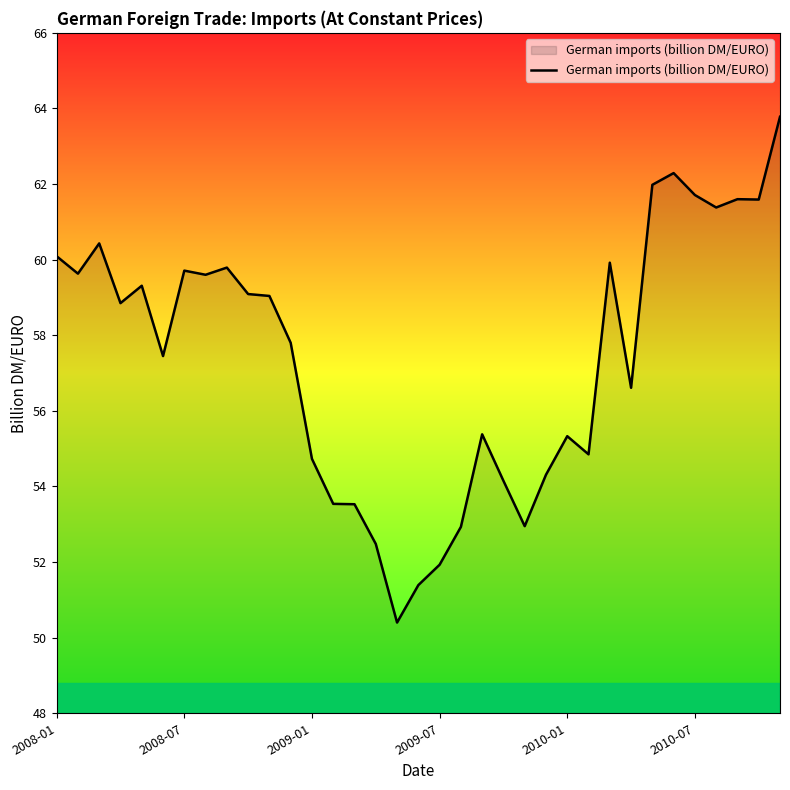

What is the difference between the maximum and minimum values?

13.4